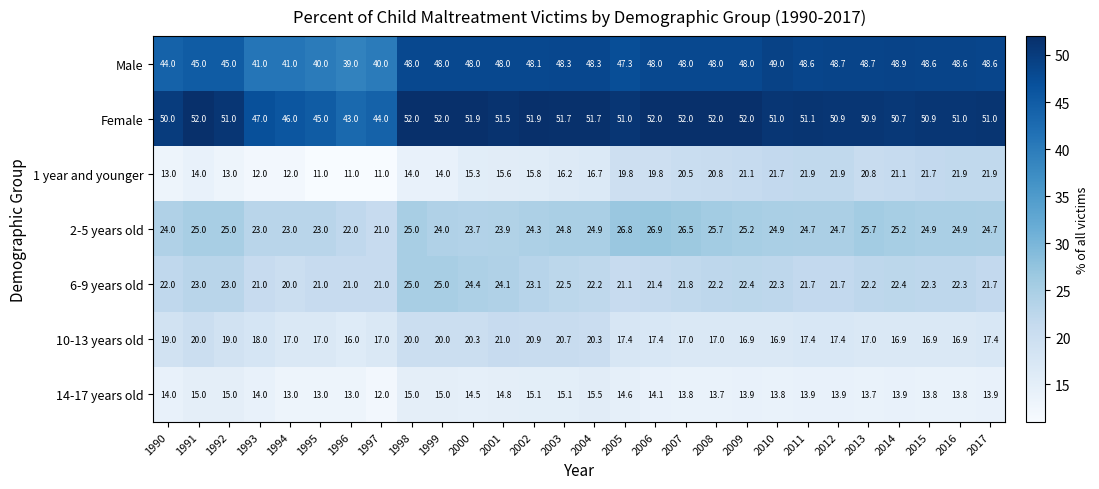

What is the smallest value displayed?

11.0